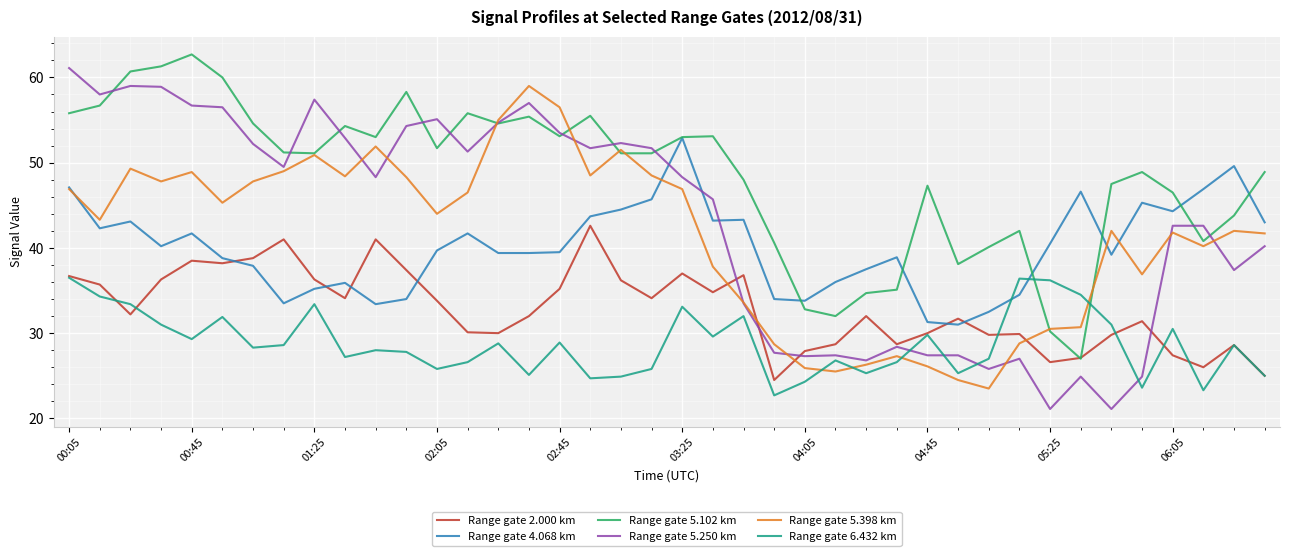

Which series has the largest range (max minus min)?

Range gate 5.250 km